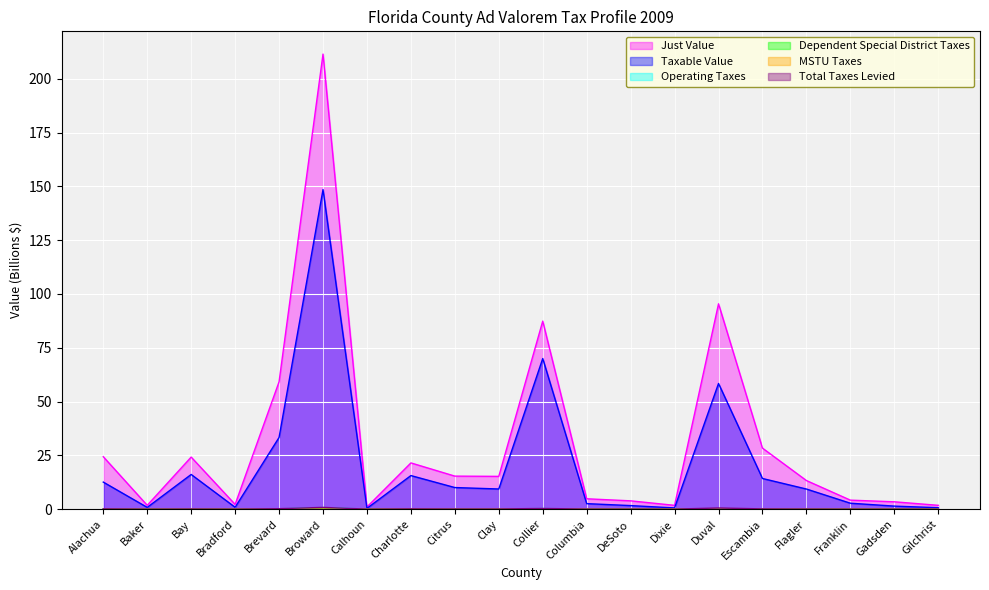

What is the difference between the highest and lowest values at Dixie?

1.8